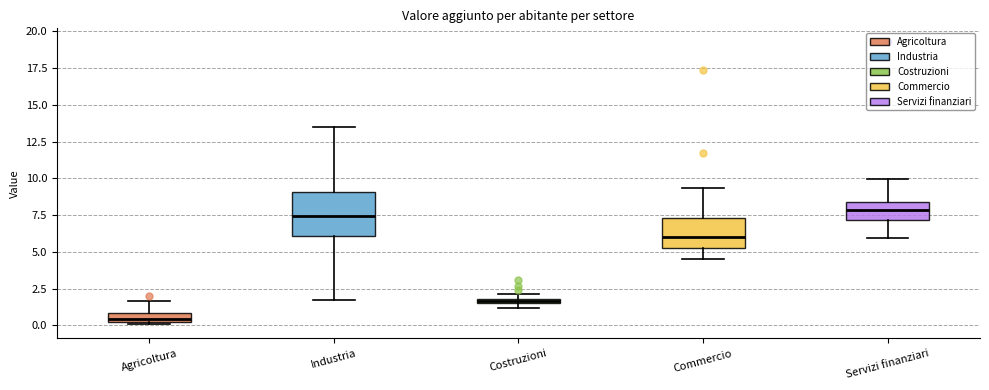

Where is the upper edge of the box for Industria on the y-axis? The values are not printed on the chart, so give them approximately, as read against the axis.

9.0